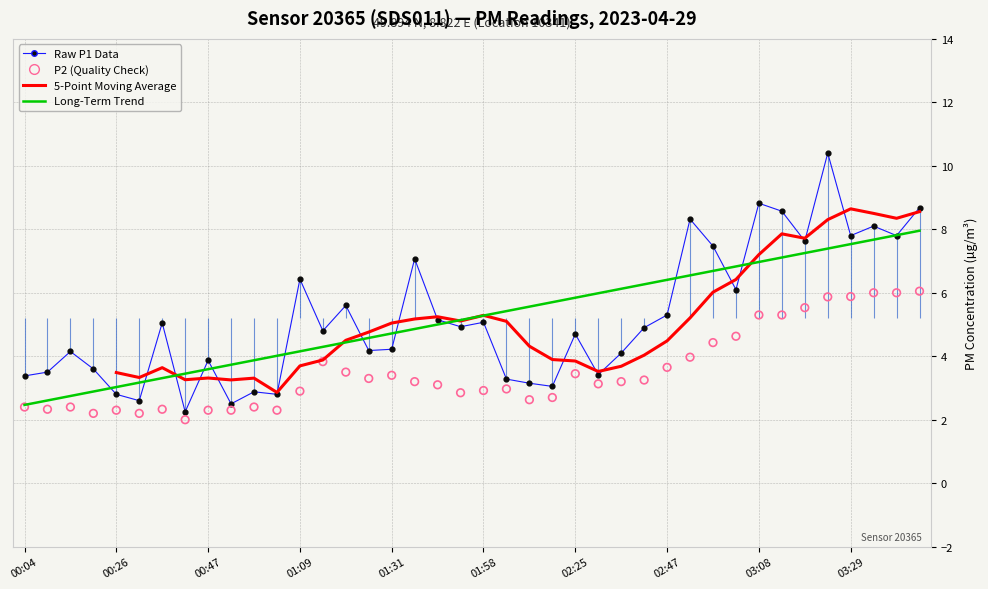

What are all the series names shown in the legend?

Raw P1 Data, 5-Point Moving Average, Long-Term Trend, P2 (Quality Check)